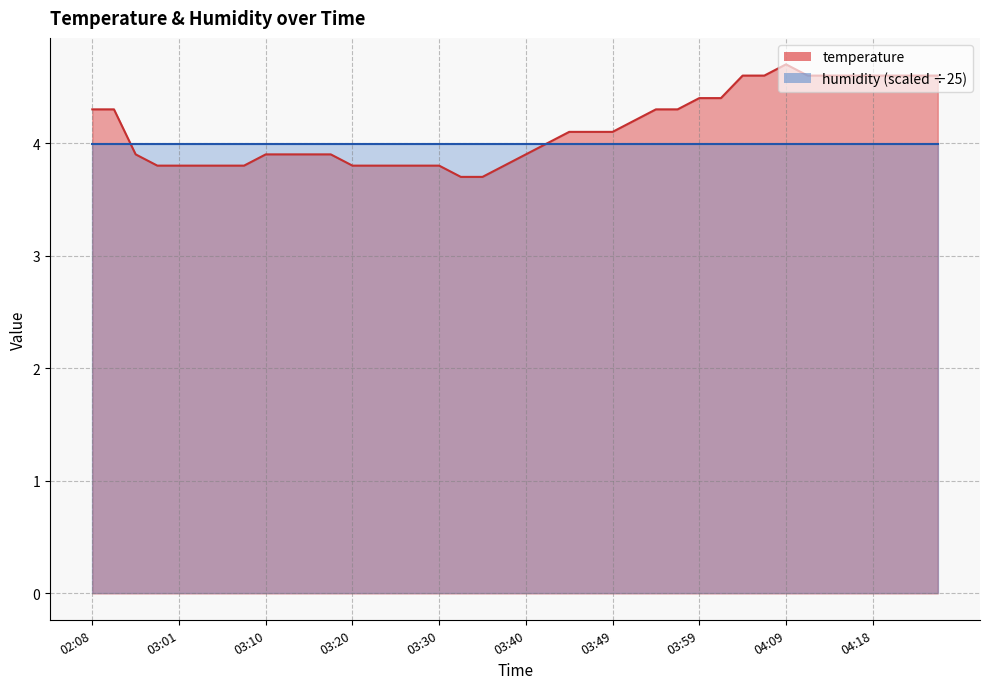

Reading left to right, transcribe all the data shown in this chart.

02:08=4.3	02:11=4.3	02:56=3.9	02:58=3.8	03:01=3.8	03:03=3.8	03:05=3.8	03:08=3.8	03:10=3.9	03:13=3.9	03:15=3.9	03:18=3.9	03:20=3.8	03:22=3.8	03:25=3.8	03:27=3.8	03:30=3.8	03:32=3.7	03:35=3.7	03:37=3.8	03:40=3.9	03:42=4.0	03:44=4.1	03:47=4.1	03:49=4.1	03:52=4.2	03:54=4.3	03:57=4.3	03:59=4.4	04:01=4.4	04:04=4.6	04:06=4.6	04:09=4.7	04:11=4.6	04:14=4.6	04:16=4.6	04:18=4.6	04:21=4.6	04:23=4.6	04:26=4.6